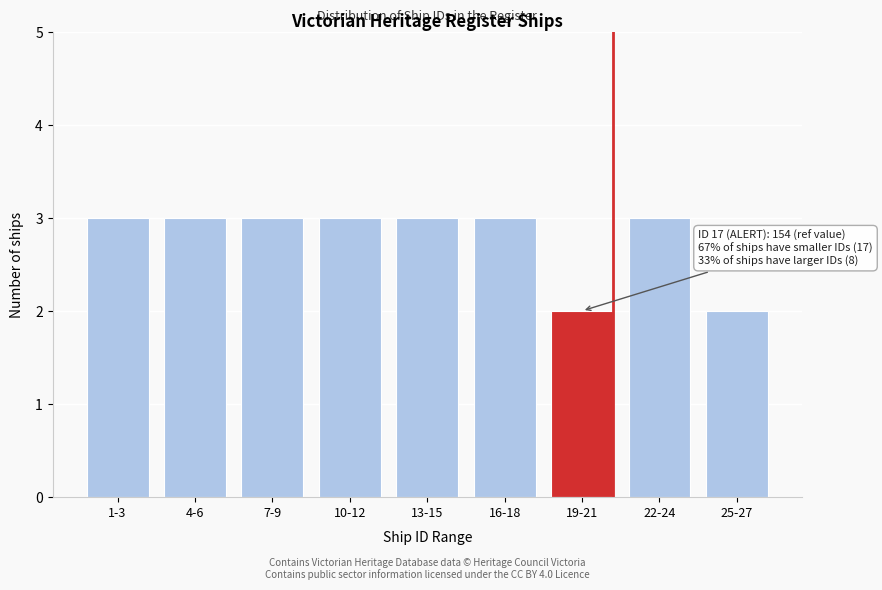

Reading left to right, list all the values displayed in this chart.

1-3=3	4-6=3	7-9=3	10-12=3	13-15=3	16-18=3	19-21=2	22-24=3	25-27=2